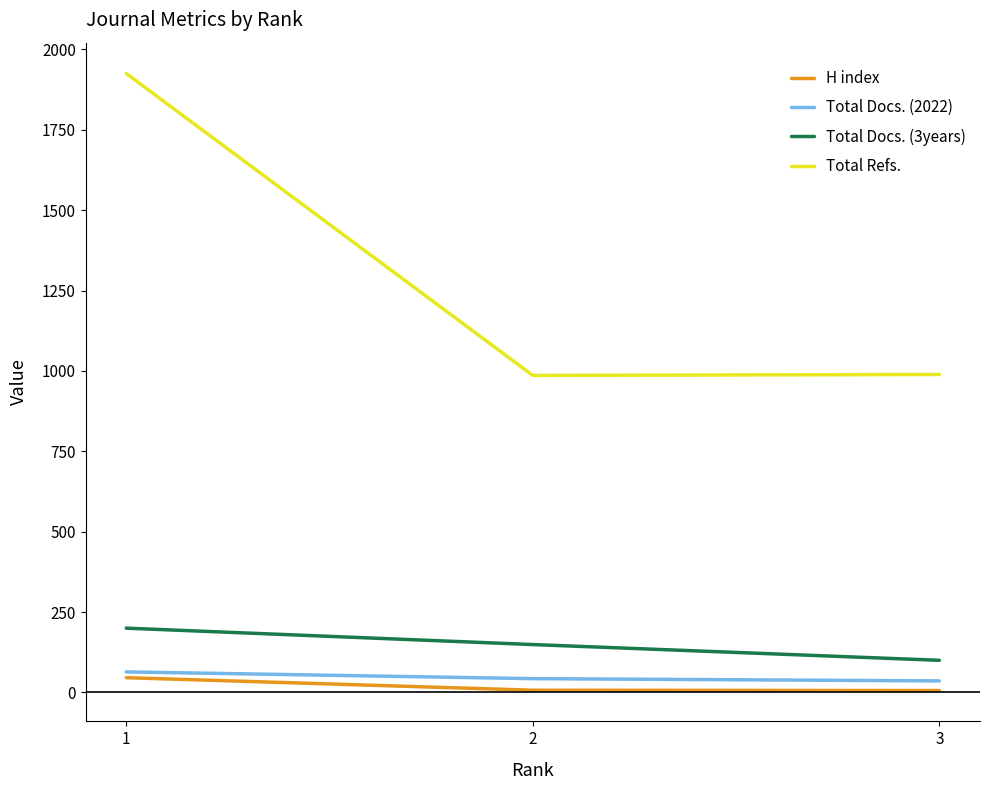

What is the maximum value shown in the chart?

1925